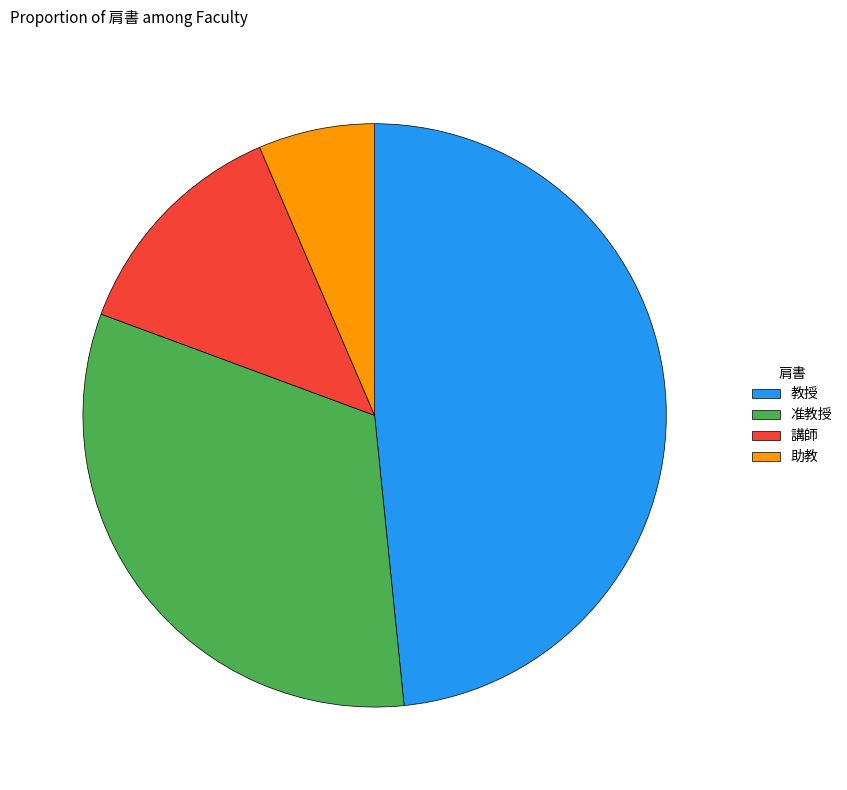

Which category has the biggest portion of the pie?

教授